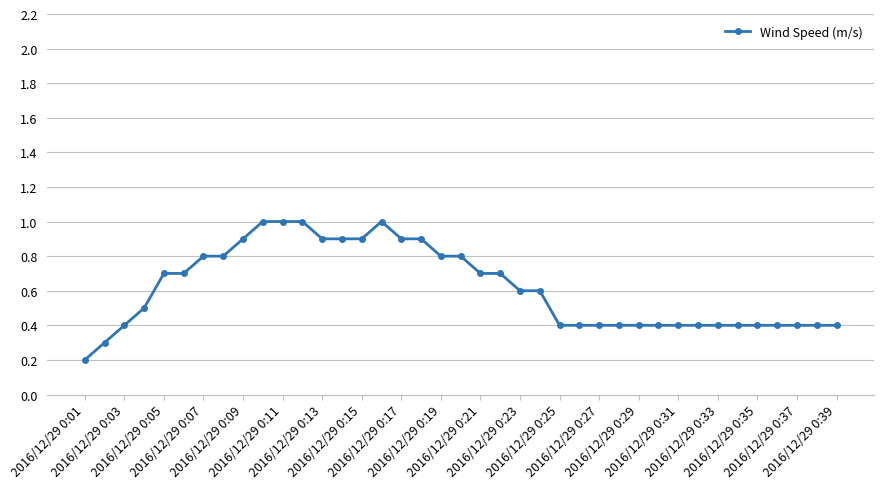

Does the chart have visible grid lines?

Yes